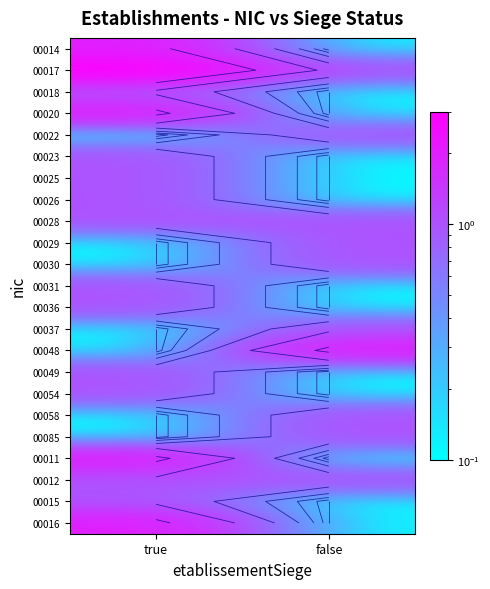

What is the total value across all series at true?

22.7